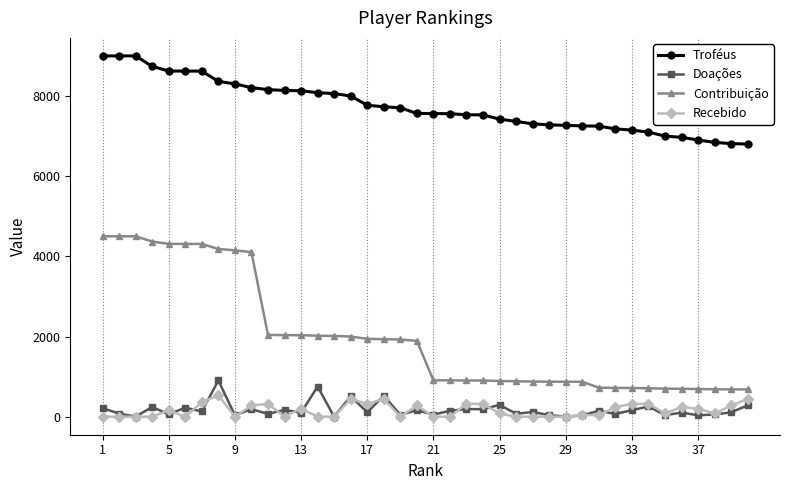

Which series has the largest total across all categories?

Troféus